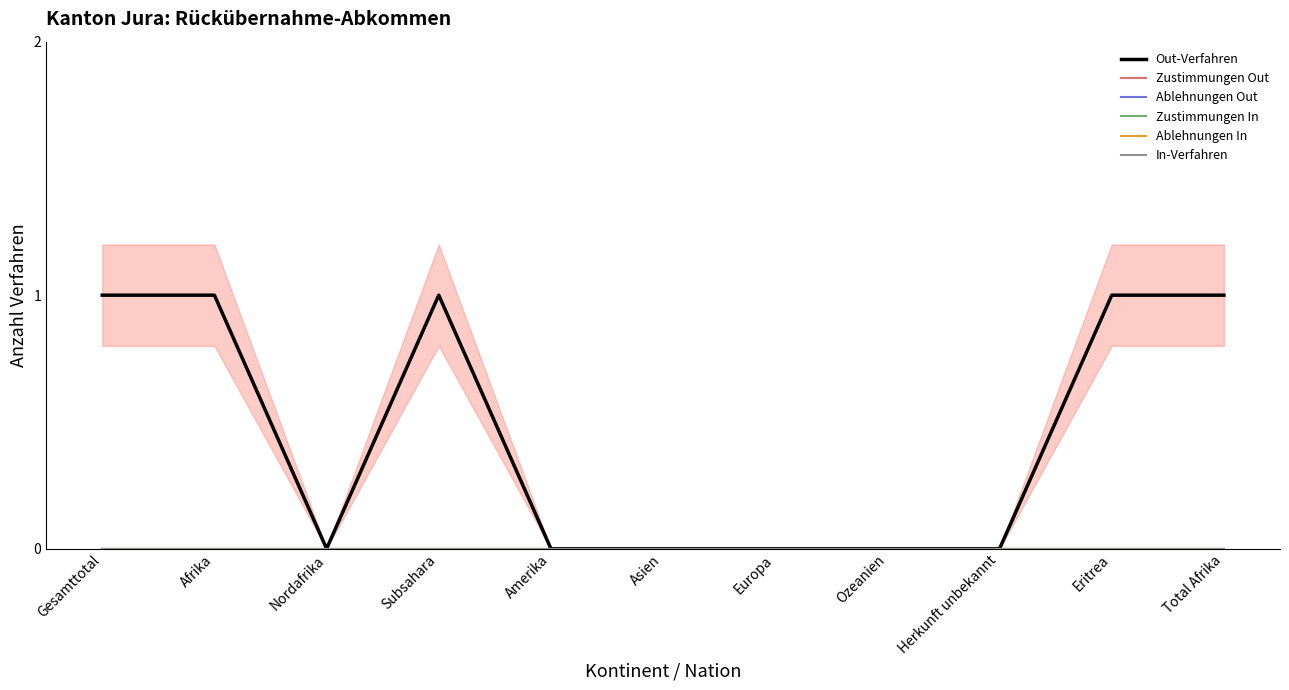

At which category does the chart reach its peak across all series?

Gesamttotal